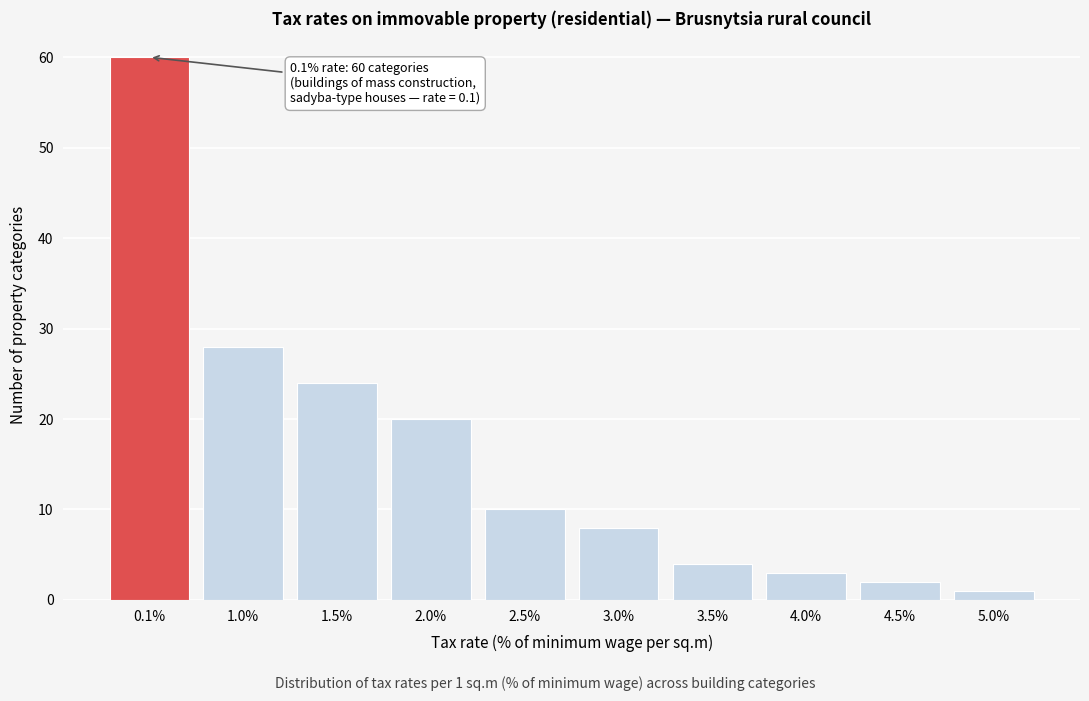

Reading left to right, transcribe all the data shown in this chart.

60	28	24	20	10	8	4	3	2	1